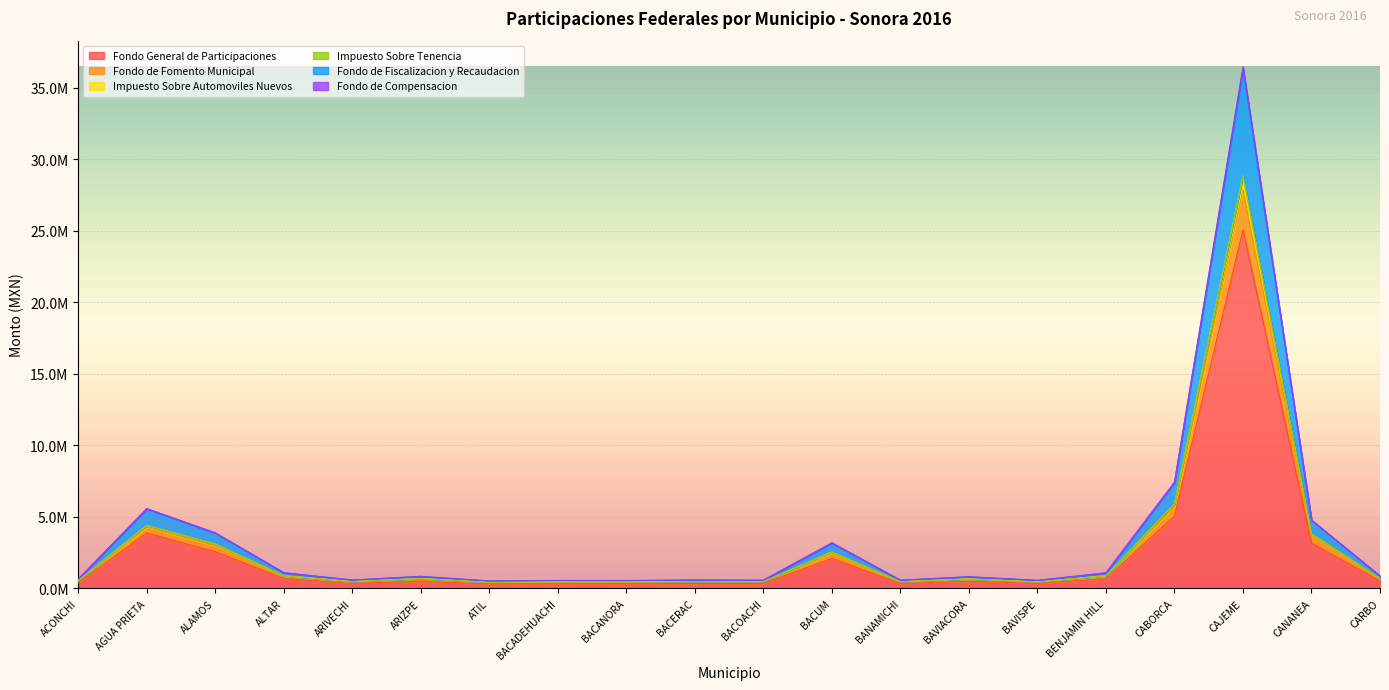

Where does the Fondo de Compensacion series first go above 696264?

AGUA PRIETA